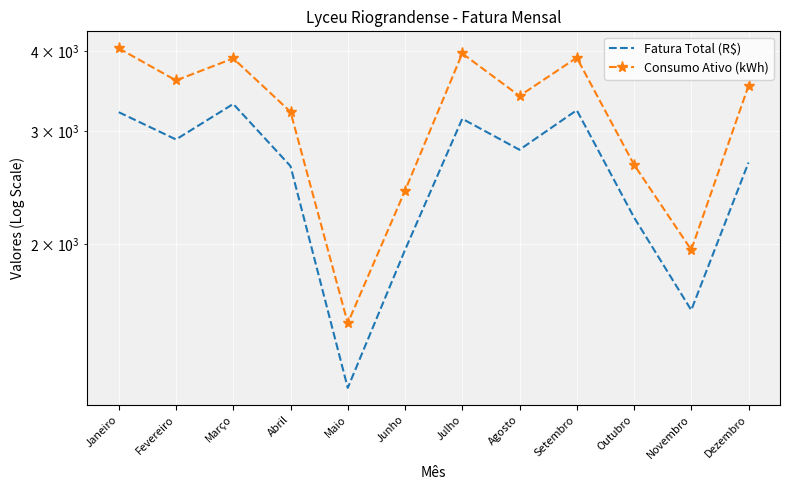

Reading left to right, what are all the values shown in this chart?

Fatura Total (R$): 3213.1	2913.2	3309.9	2646.7	1192.6	1957.9	3138.2	2807.3	3236.7	2201.7	1577.3	2681.2
Consumo Ativo (kWh): 4043.0	3602.0	3899.0	3218.0	1505.0	2423.0	3969.0	3407.0	3909.0	2661.0	1959.0	3533.0